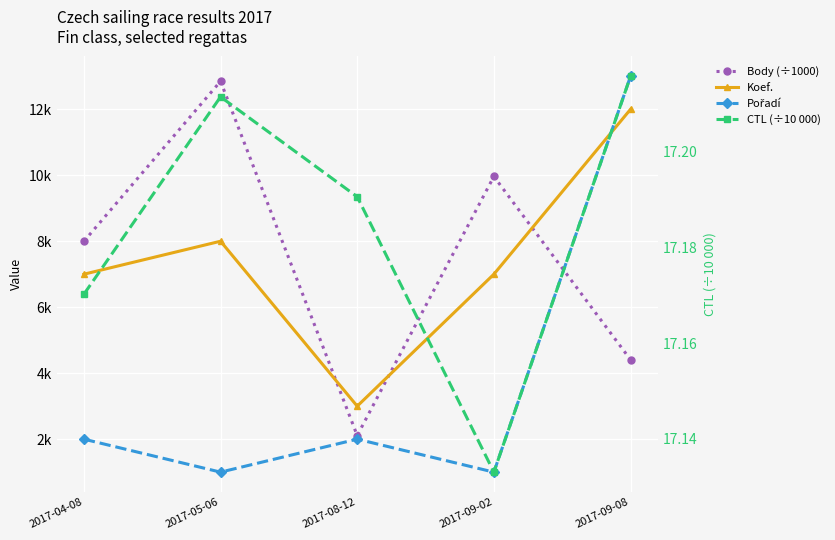

What is the label of the 3rd point from the left?

2017-08-12